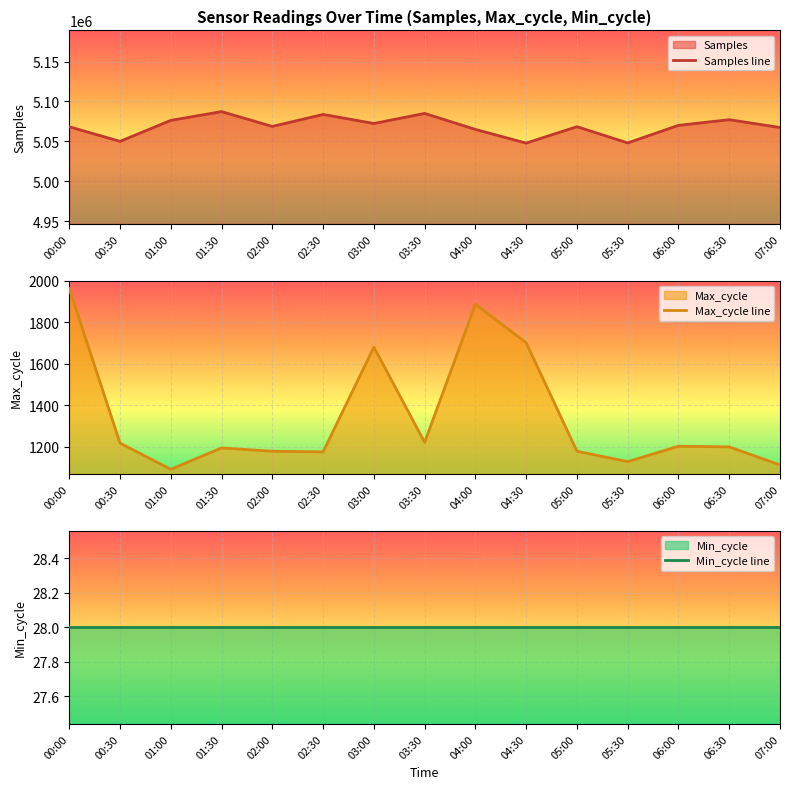

What is the sum of all Samples line values?

76035840